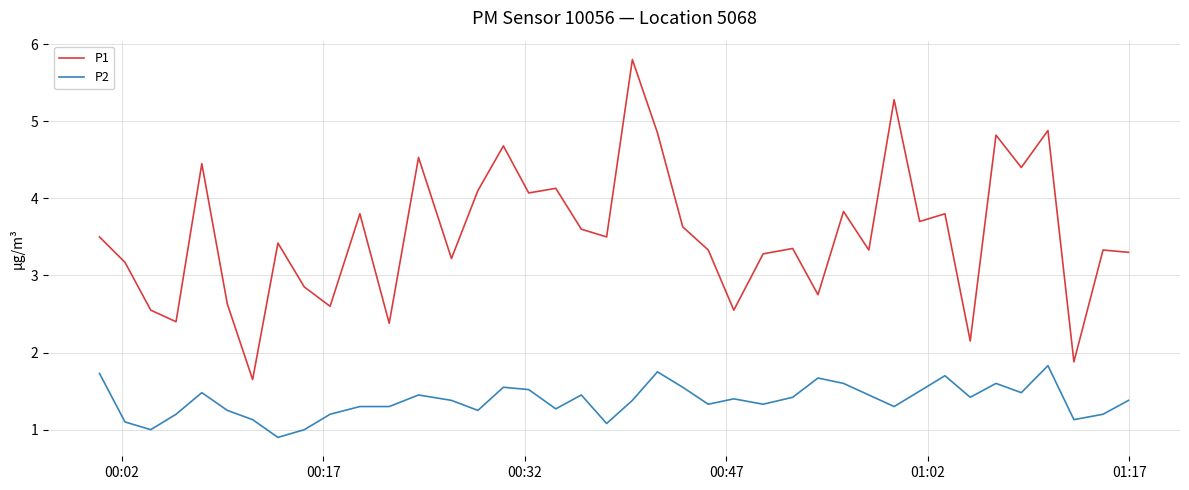

True or false: P1 and P2 intersect in this chart.

False